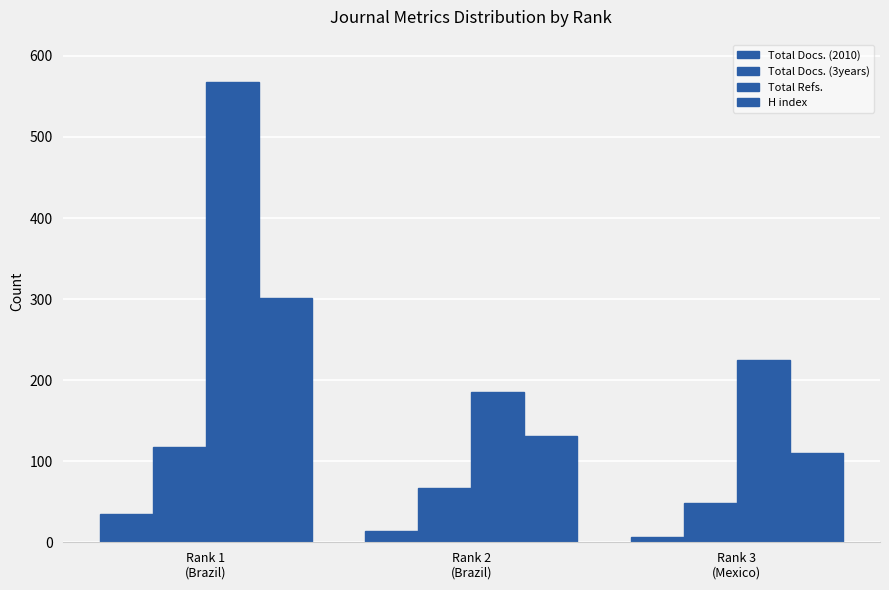

What is the difference between the Total Refs. values at Rank 1
(Brazil) and Rank 2
(Brazil)?

383